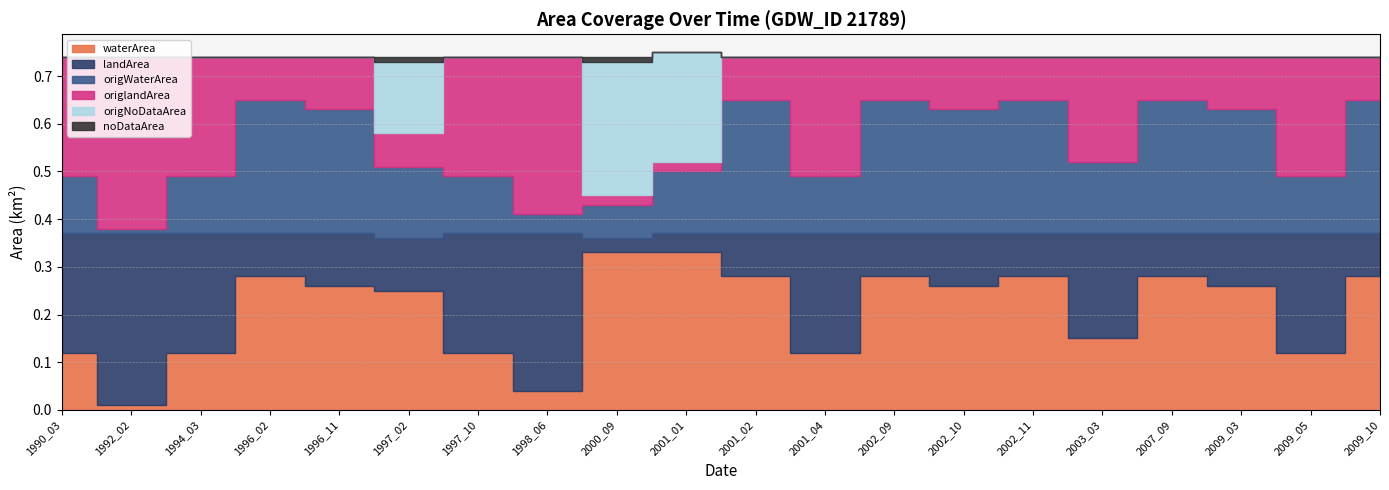

Which series has the largest total across all categories?

waterArea